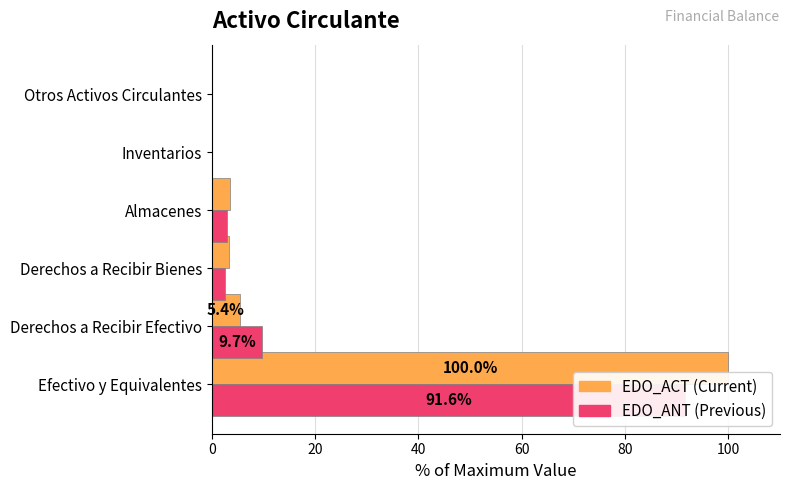

Which series changed the most between Efectivo y Equivalentes and Derechos a Recibir Efectivo?

EDO_ACT